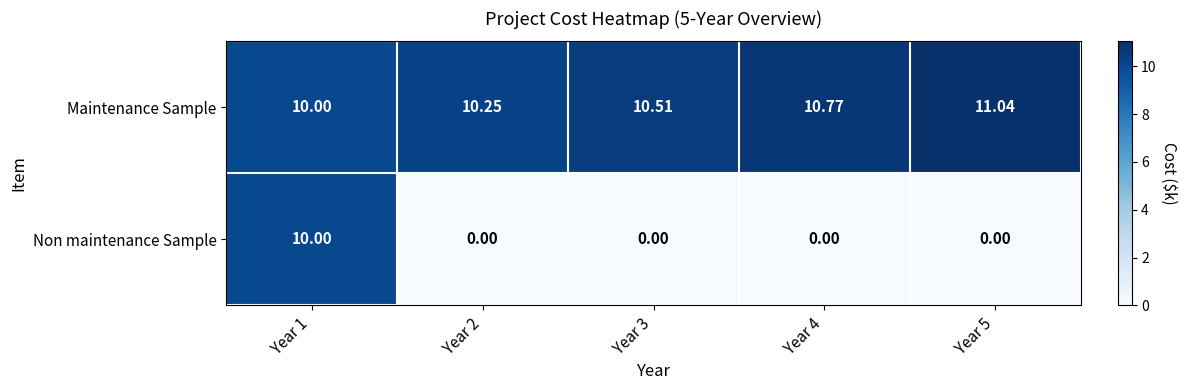

List the series in order of their peak value, lowest first.

Non maintenance Sample, Maintenance Sample